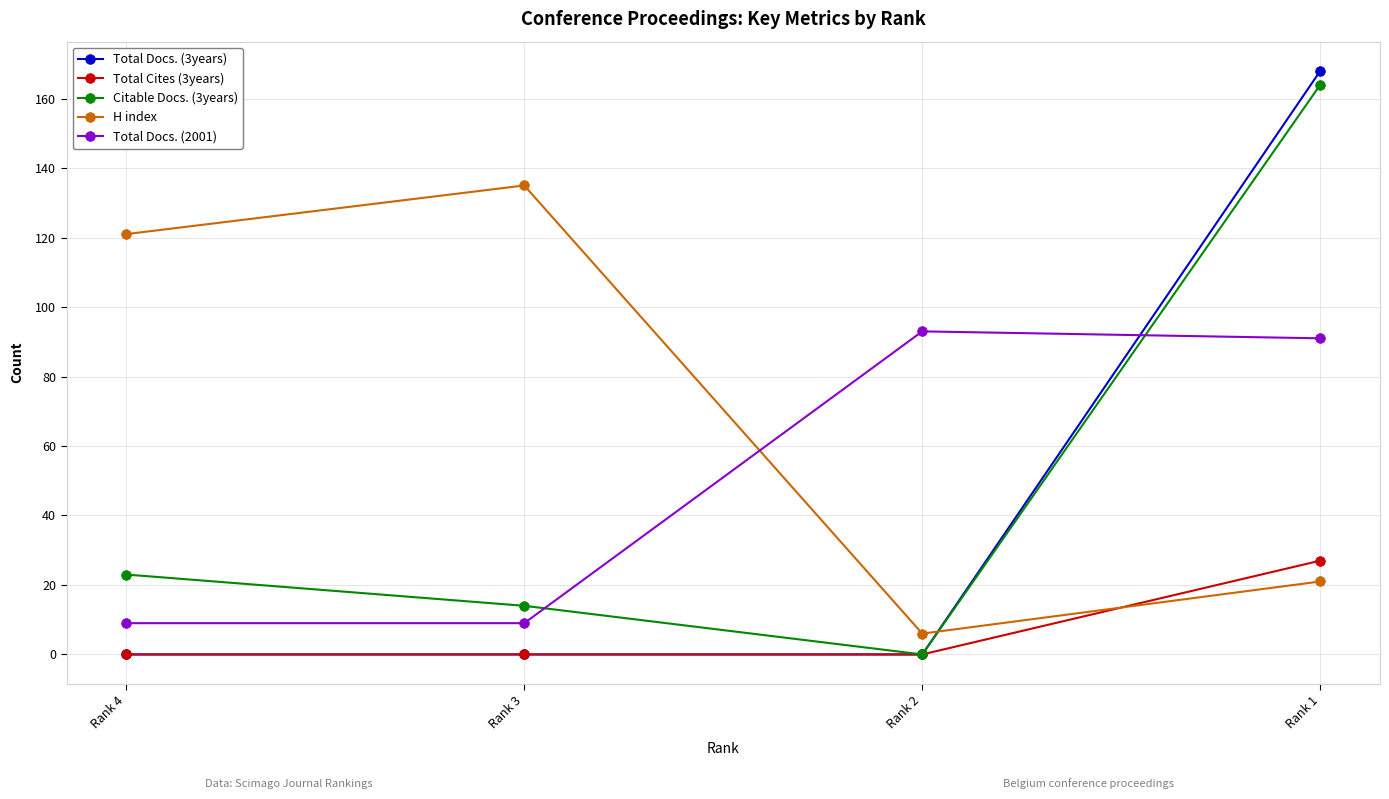

True or false: H index has more than 2 interior local peaks.

False